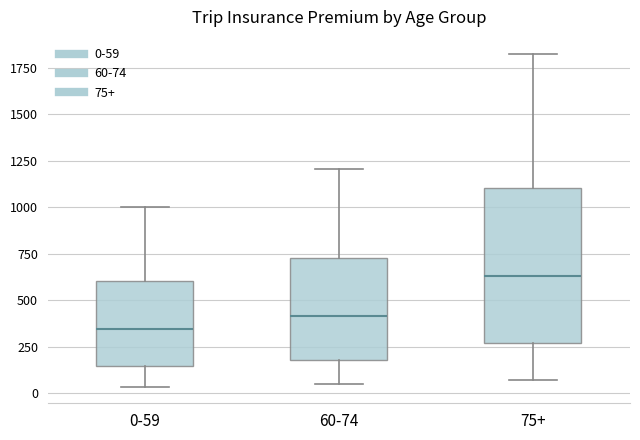

Comparing the boxes themselves (not the whiskers), which one is the tallest?

75+